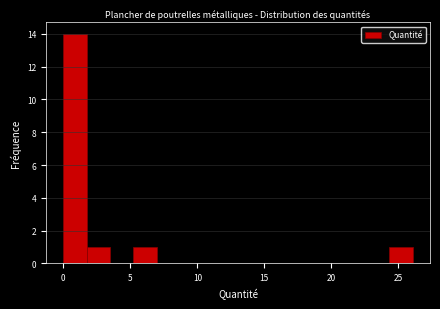

Around what value on the x-axis is the tallest bar? Give the approximate position of its centre, as read against the axis.

1.0